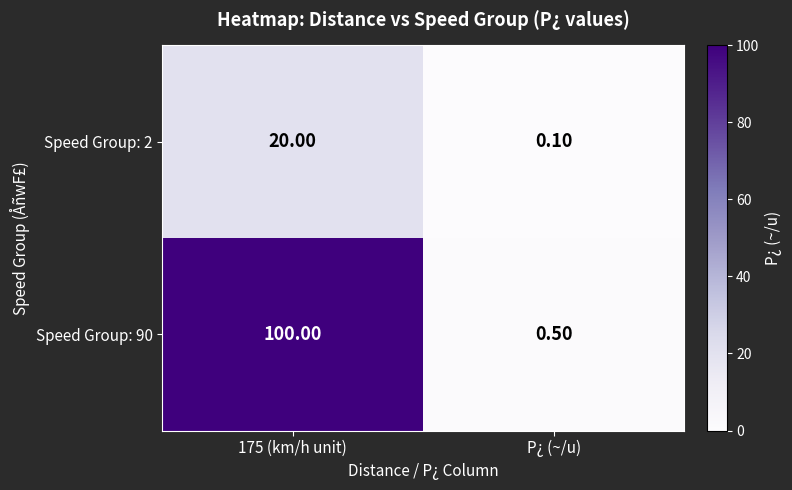

Rank the series at P¿ (~/u) from highest to lowest value.

Speed Group: 90, Speed Group: 2